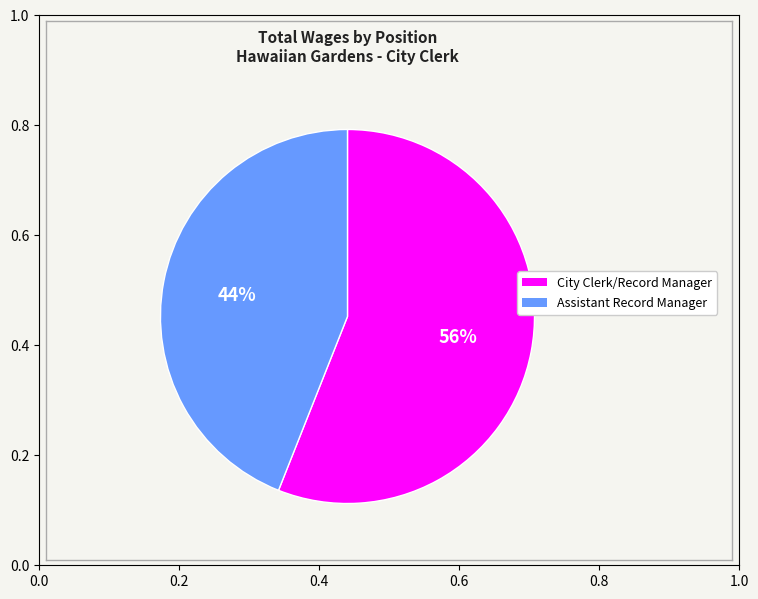

The Assistant Record Manager slice represents 35% of the pie. True or false?

False